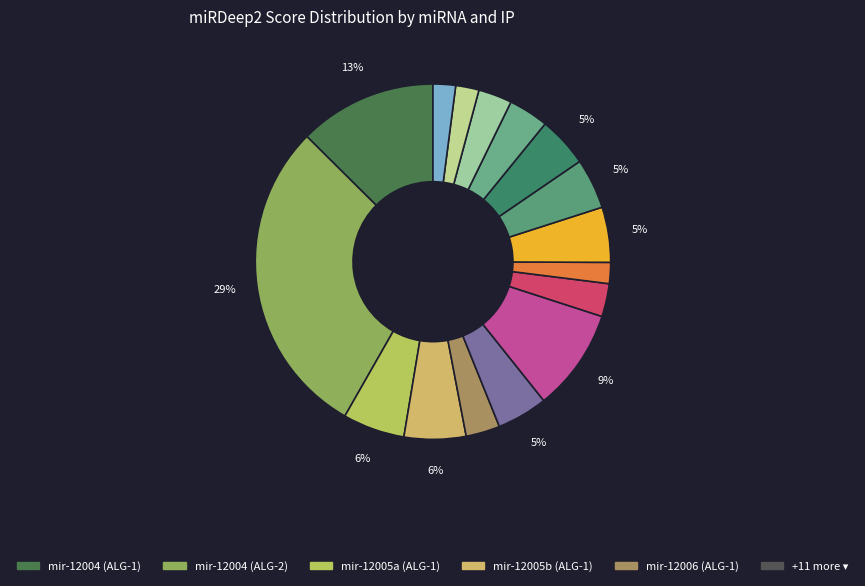

How many segments does this pie chart have?

16